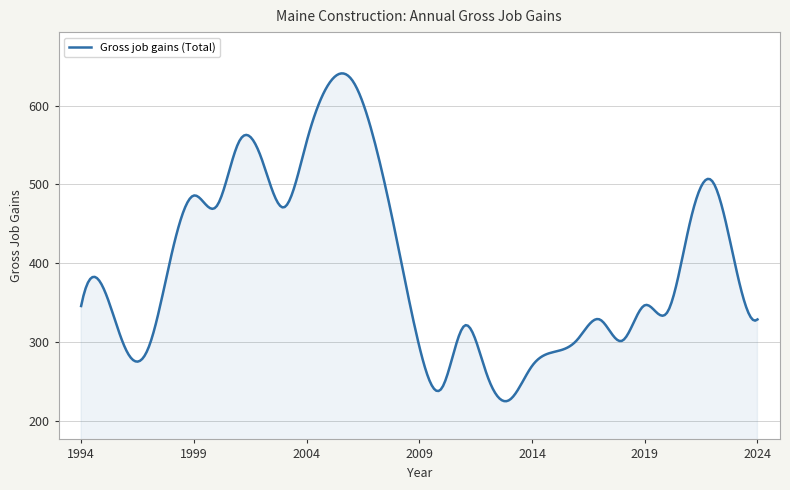

What is the minimum value shown in the chart?

225.4